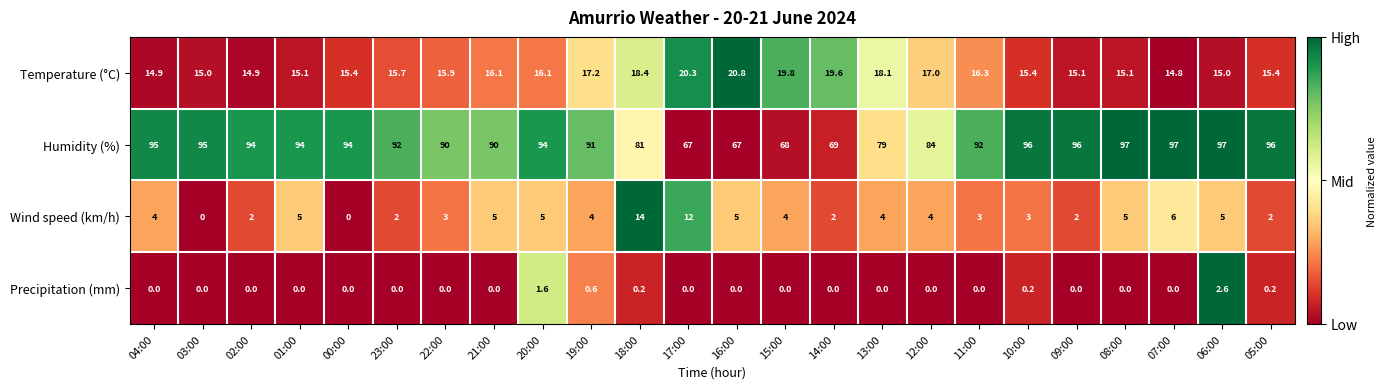

Is it true that Temperature (°C) equals 10.0 at 16:00?

False